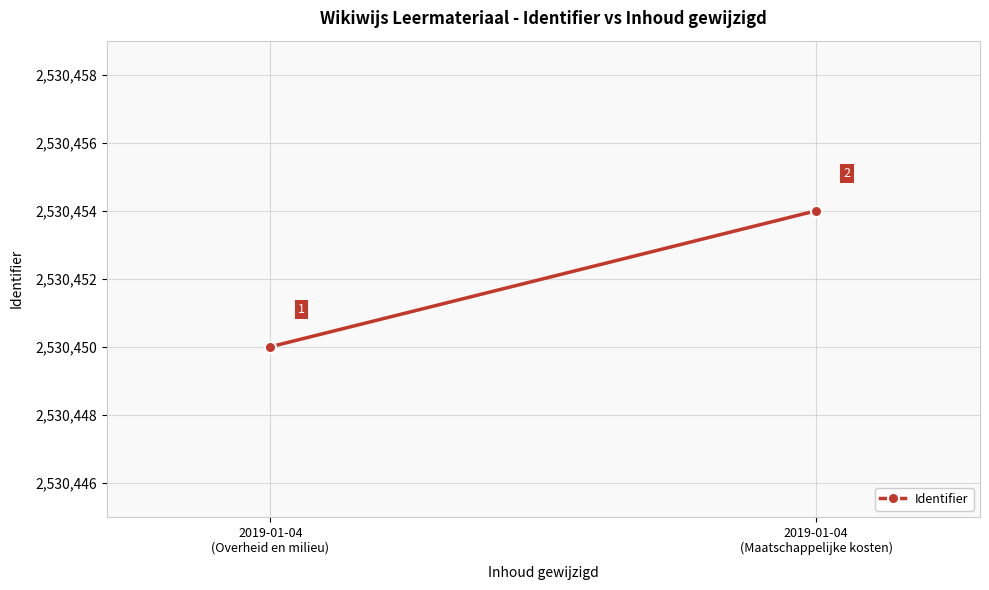

What is the sum of the values at 2019-01-04
(Overheid en milieu) and 2019-01-04
(Maatschappelijke kosten)?

5060904